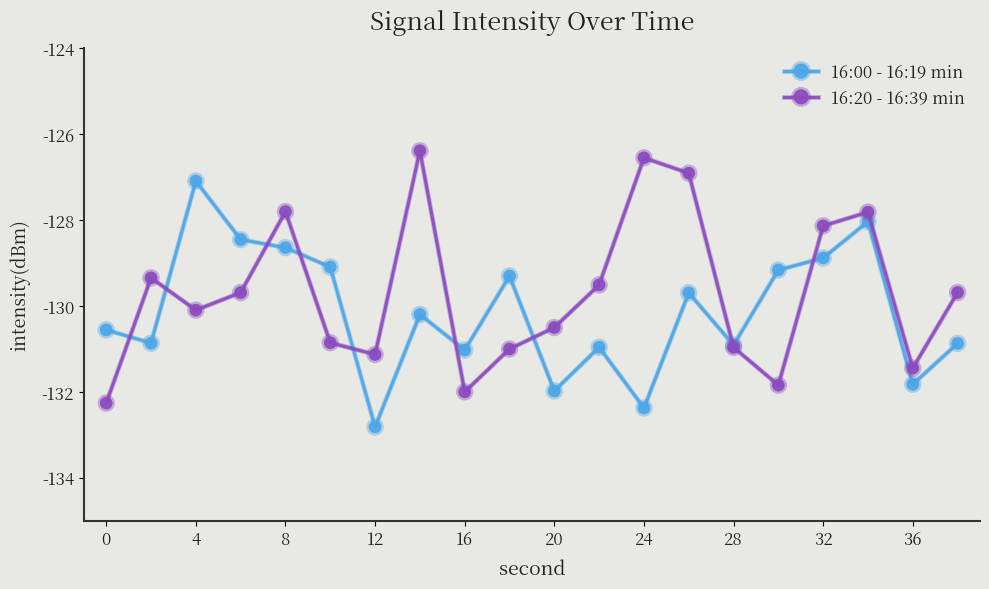

What is the minimum value shown in the chart?

-132.8